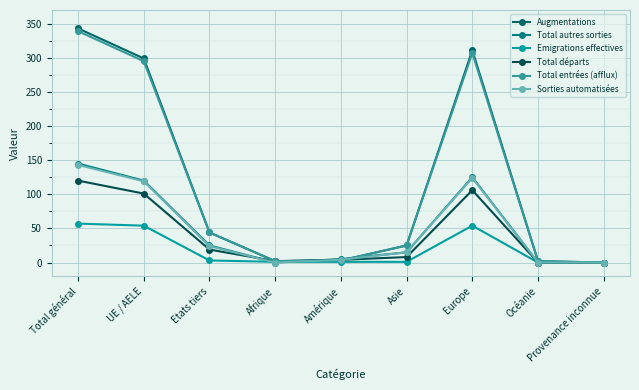

Is it true that Total départs equals 10 at Etats tiers?

False